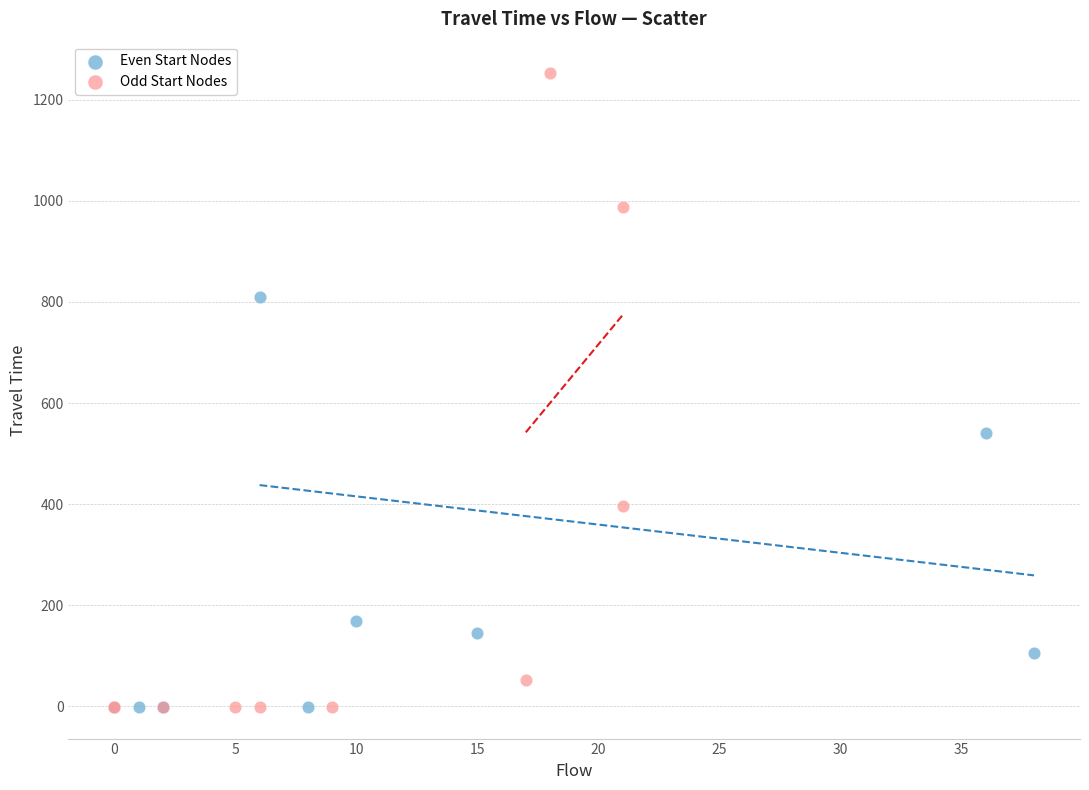

Which series contains the highest Y value?

Odd Start Nodes